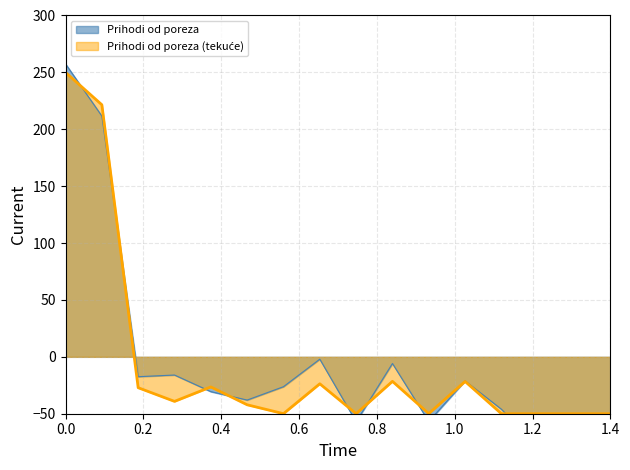

What is the value of the Prihodi od poreza point at the 12th from the left?

-21.6